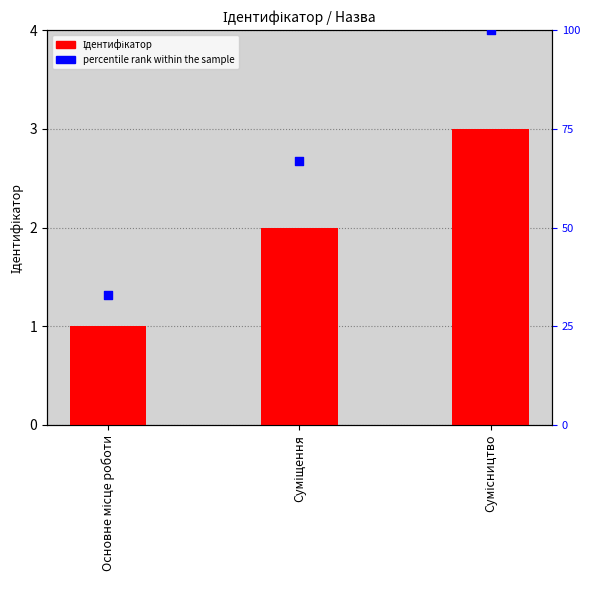

Which series reaches the minimum Y coordinate?

Ідентифікатор